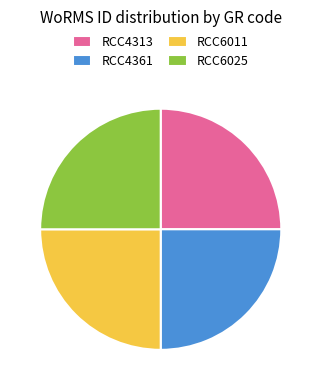

Approximately how many times larger is the value at RCC6011 compared to RCC4313?

1.0